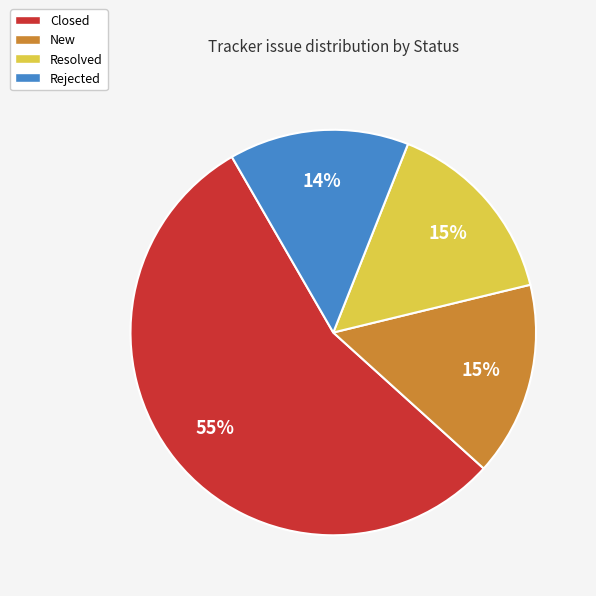

Does any single category account for the majority?

Yes